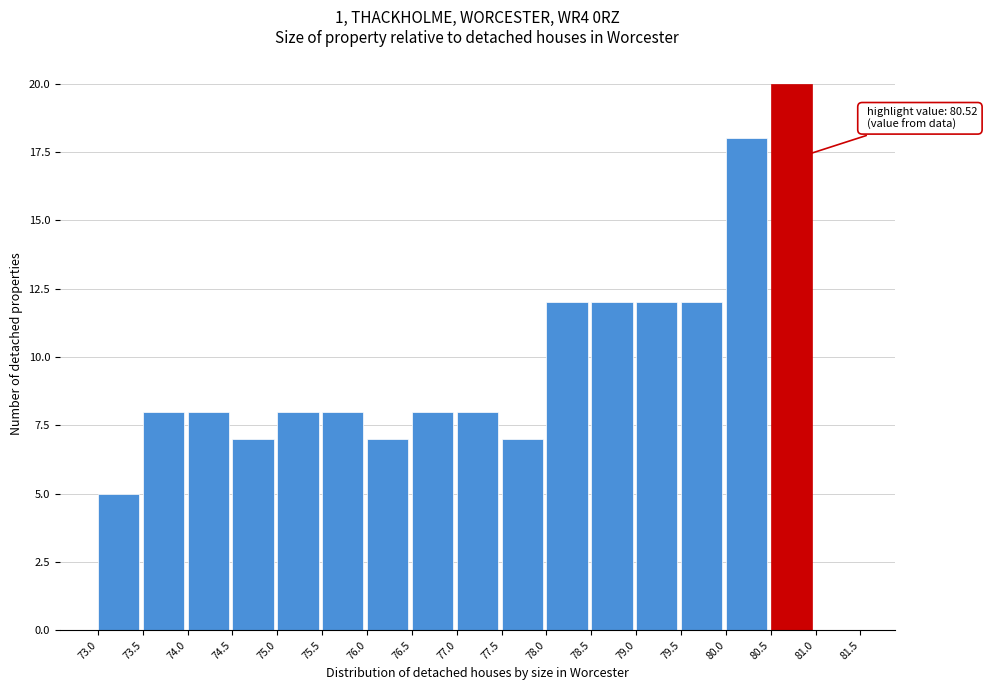

Which range on the x-axis has the tallest bar?

80.5 to 81.0